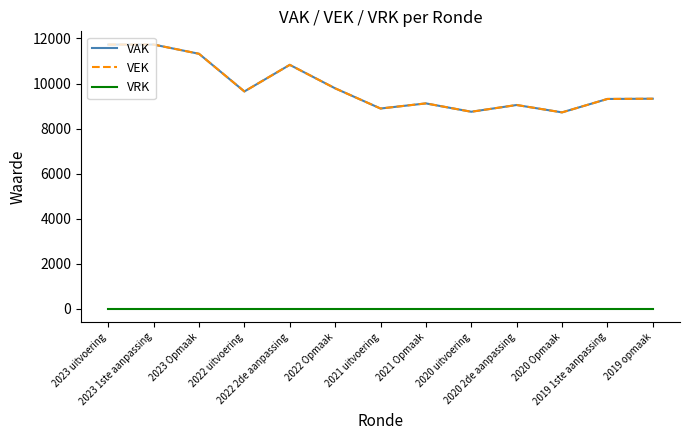

Which series has the widest spread of values?

VAK